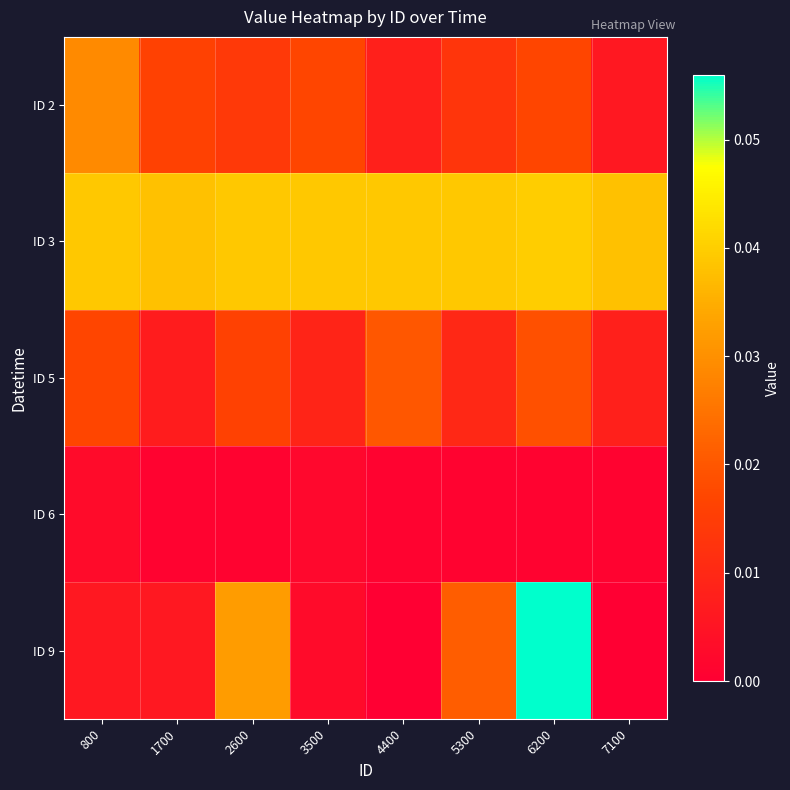

Which label corresponds to the smallest value in the chart?

4400